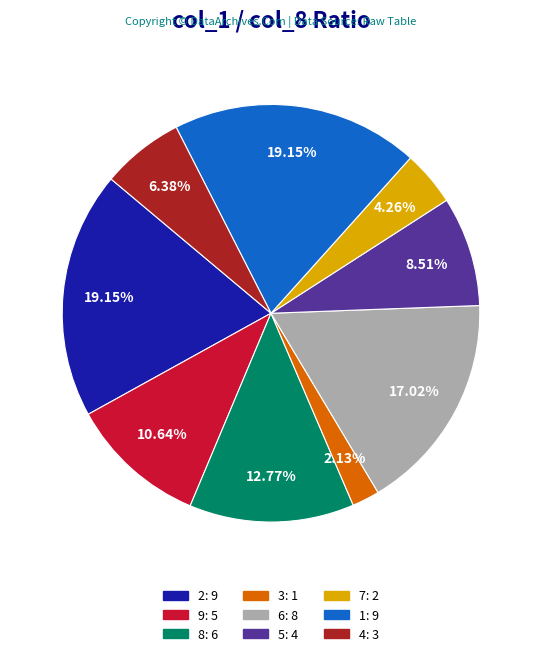

Count the number of slices in the pie.

9